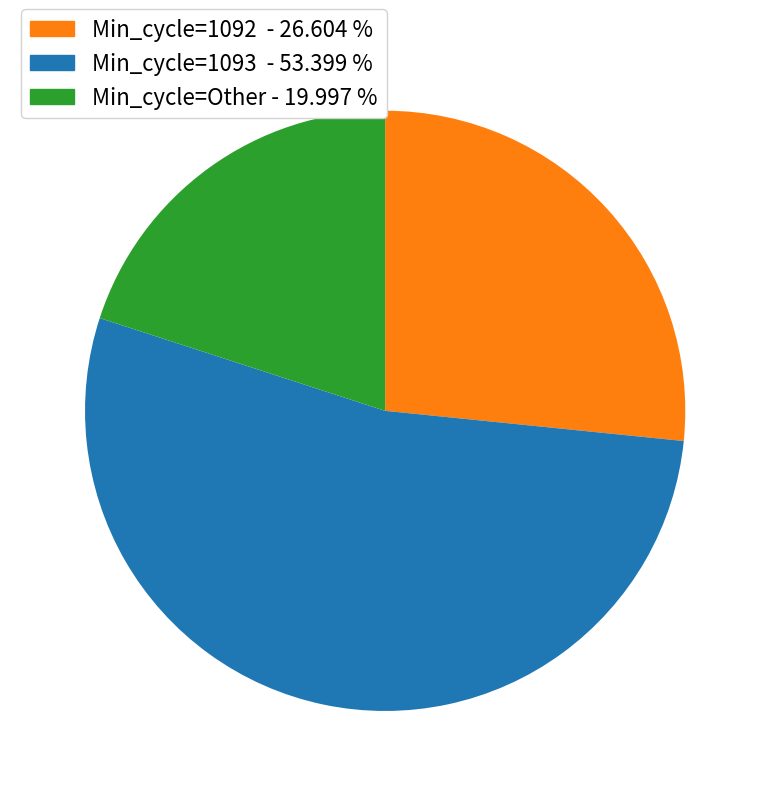

Does any single category account for the majority?

Yes